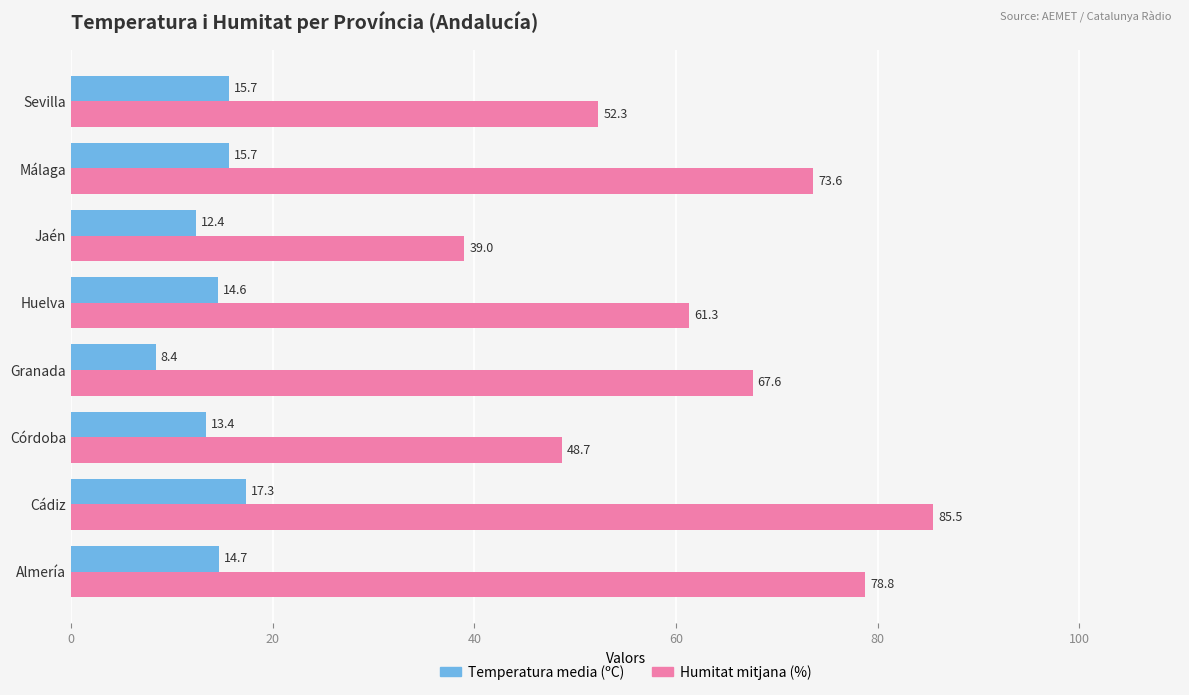

Which series has the widest spread of values?

Humitat mitjana (%)